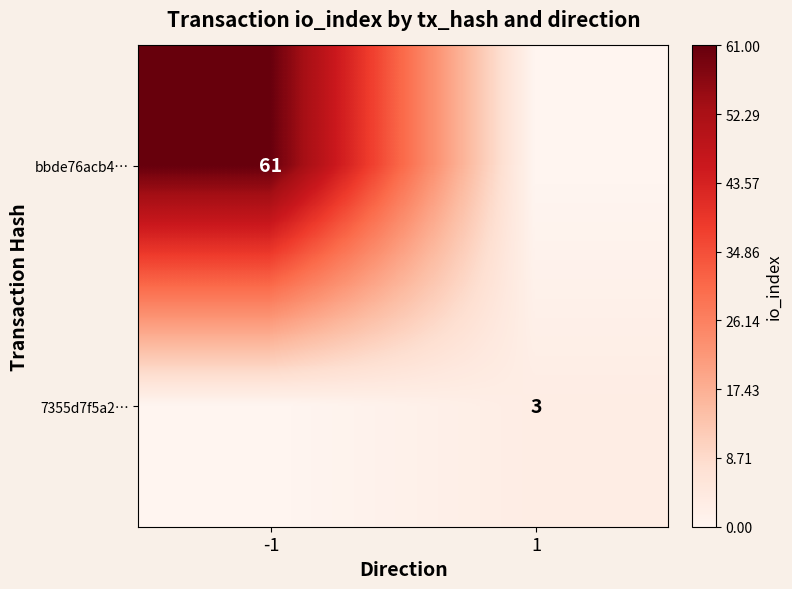

Is it true that bbde76acb4… equals 61 at -1?

True